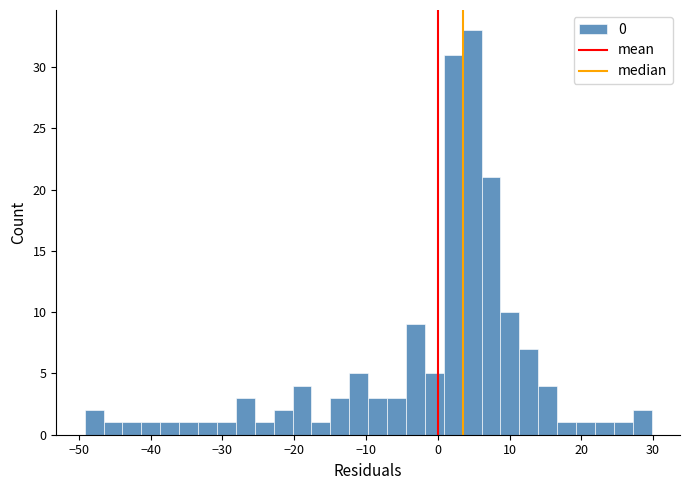

Around what value on the x-axis is the tallest bar? Give the approximate position of its centre, as read against the axis.

5